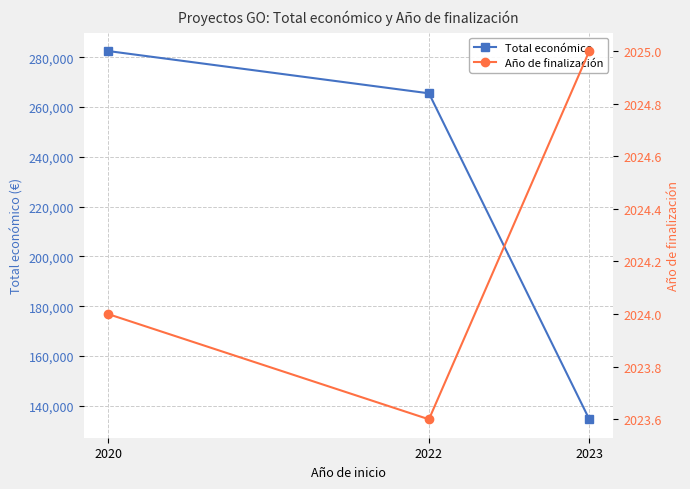

What is the sum of the Total económico values at 2022 and 2020?

547956.8